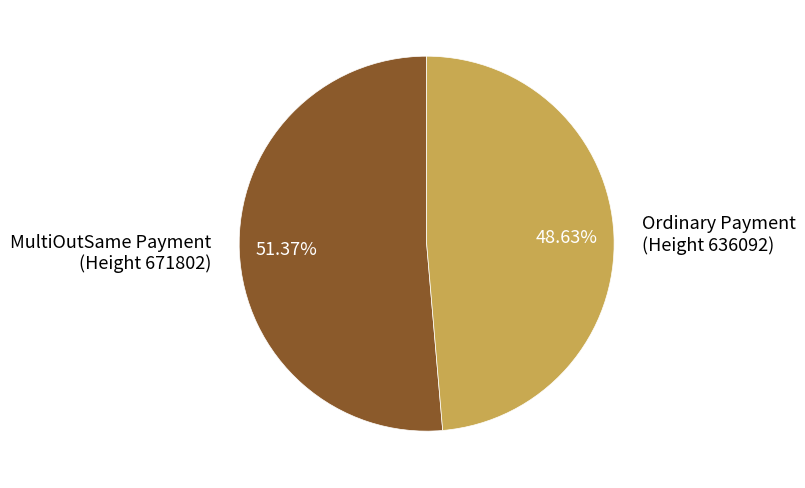

Which slice represents more than half of the pie?

MultiOutSame Payment (Height 671802)